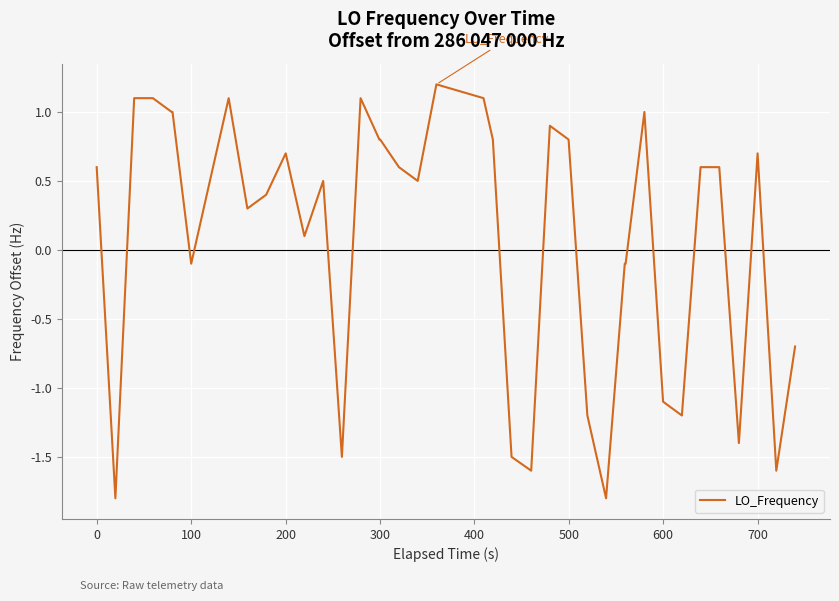

Count the number of data series in this chart.

1